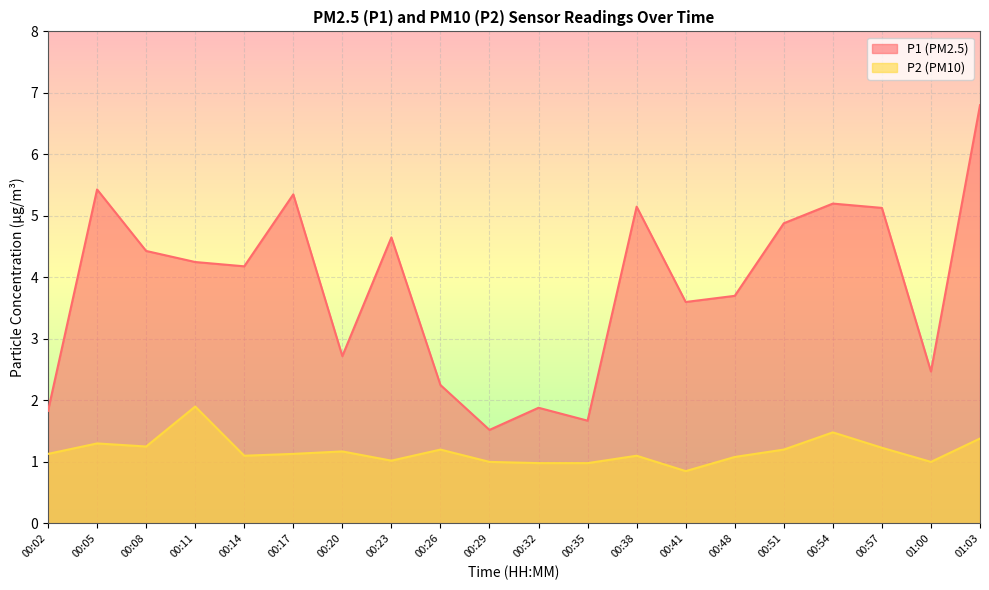

The P1 series shows 0.9 at 00:08. True or false?

False